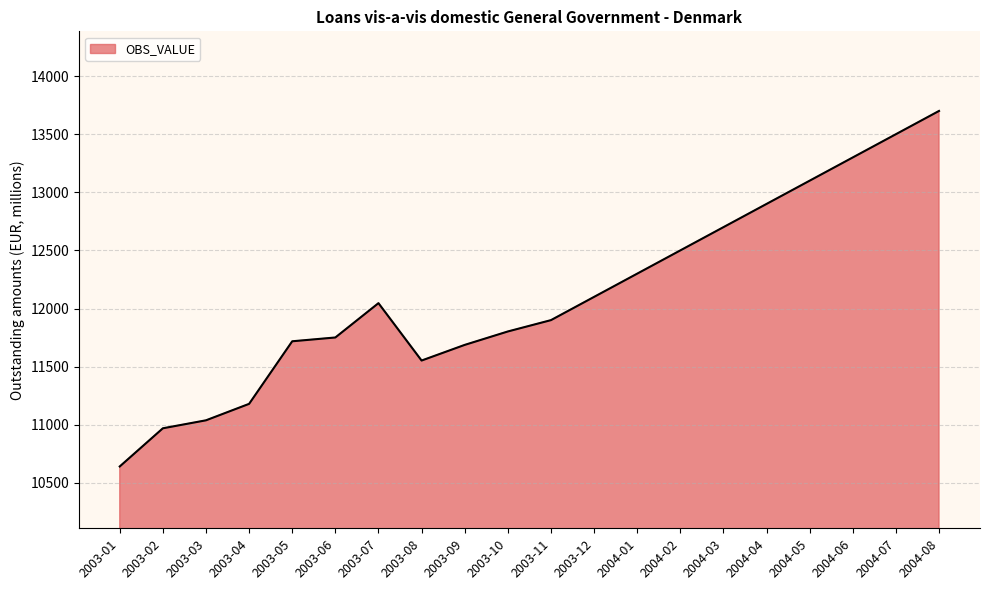

How many values exceed 12046?

10